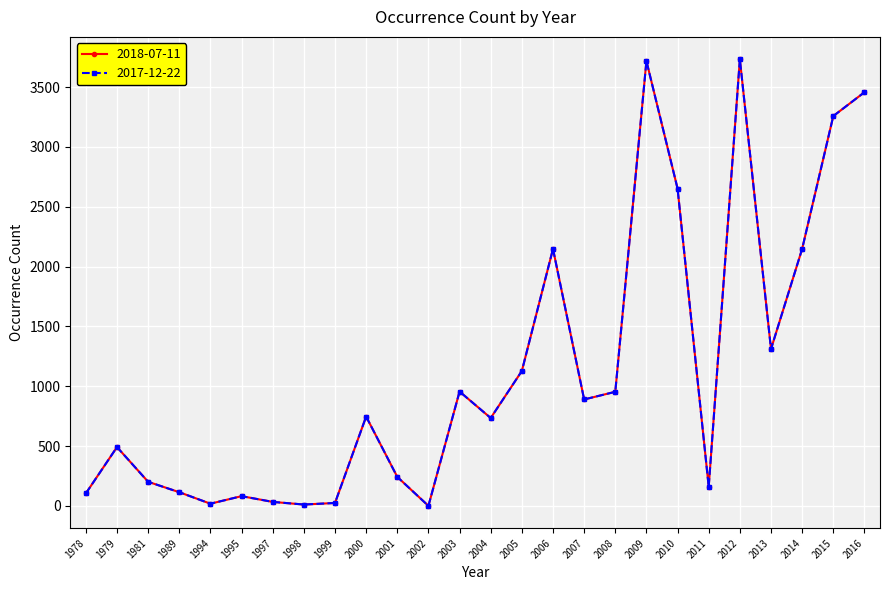

Where is the first local minimum for 2017-12-22?

1994